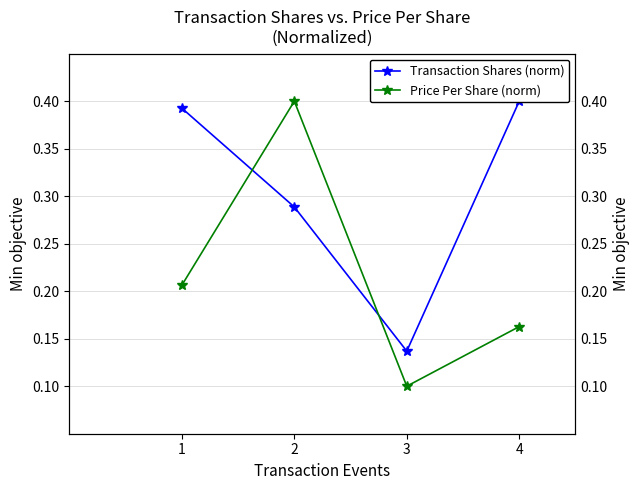

What is the value of the Price Per Share (norm) point at the 1st from the left?

0.2